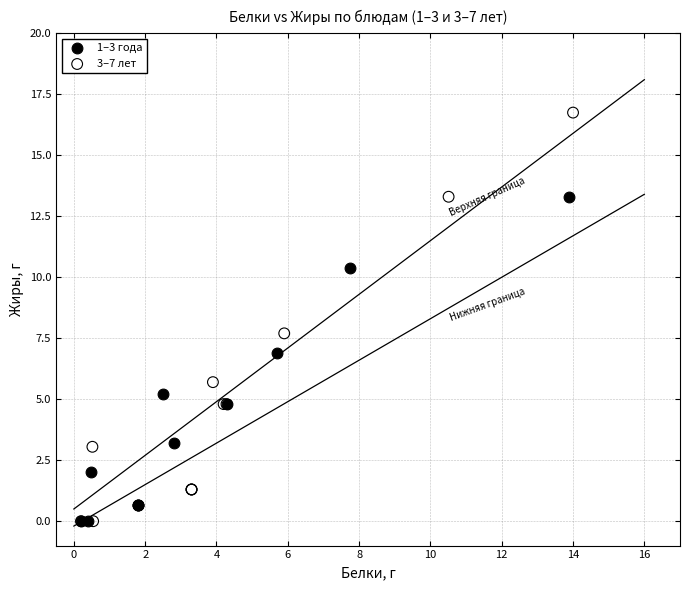

Which series has the largest Y range (max minus min)?

3–7 лет